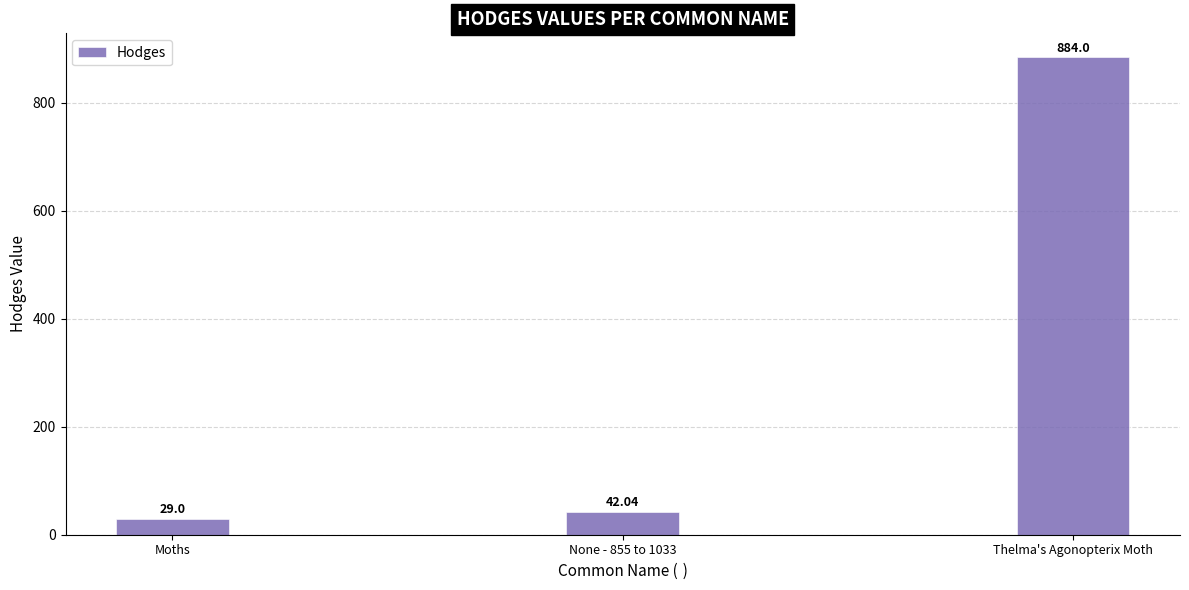

How many bars are there in total?

3